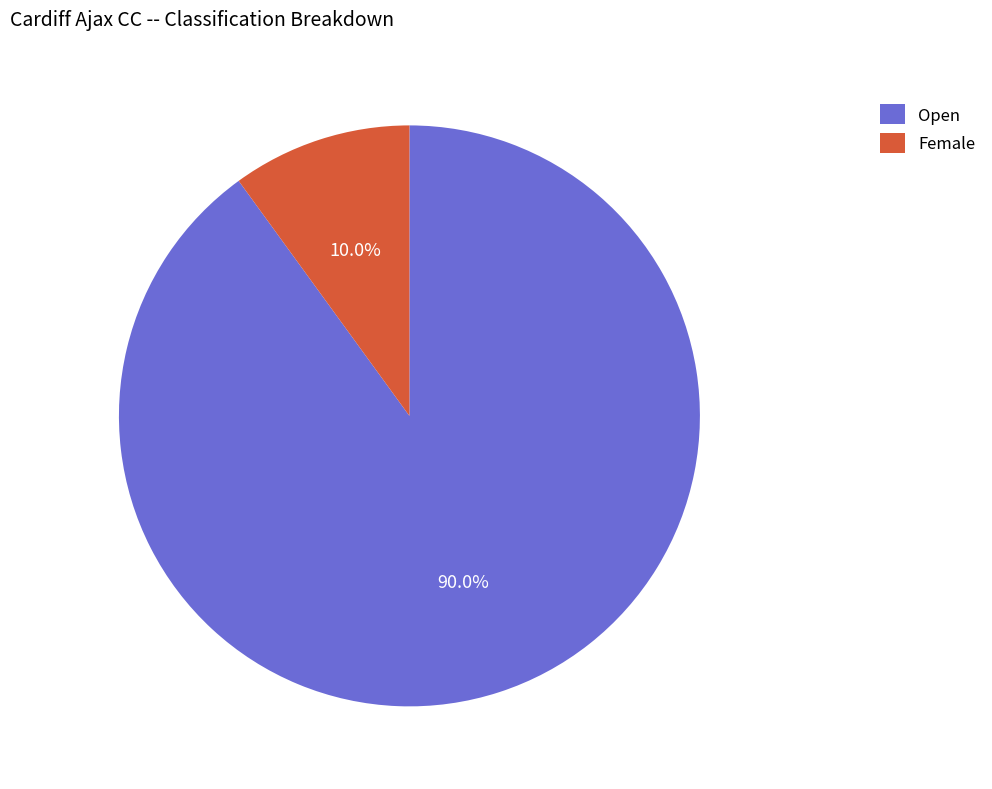

To the nearest percent, what is the difference between the Female and Open slice percentages?

80%